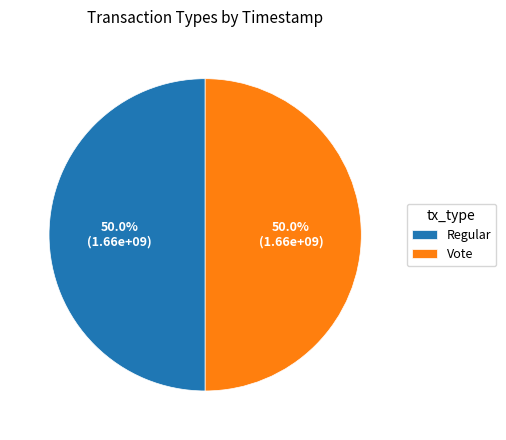

Approximately how many times larger is the value at Vote compared to Regular?

1.0